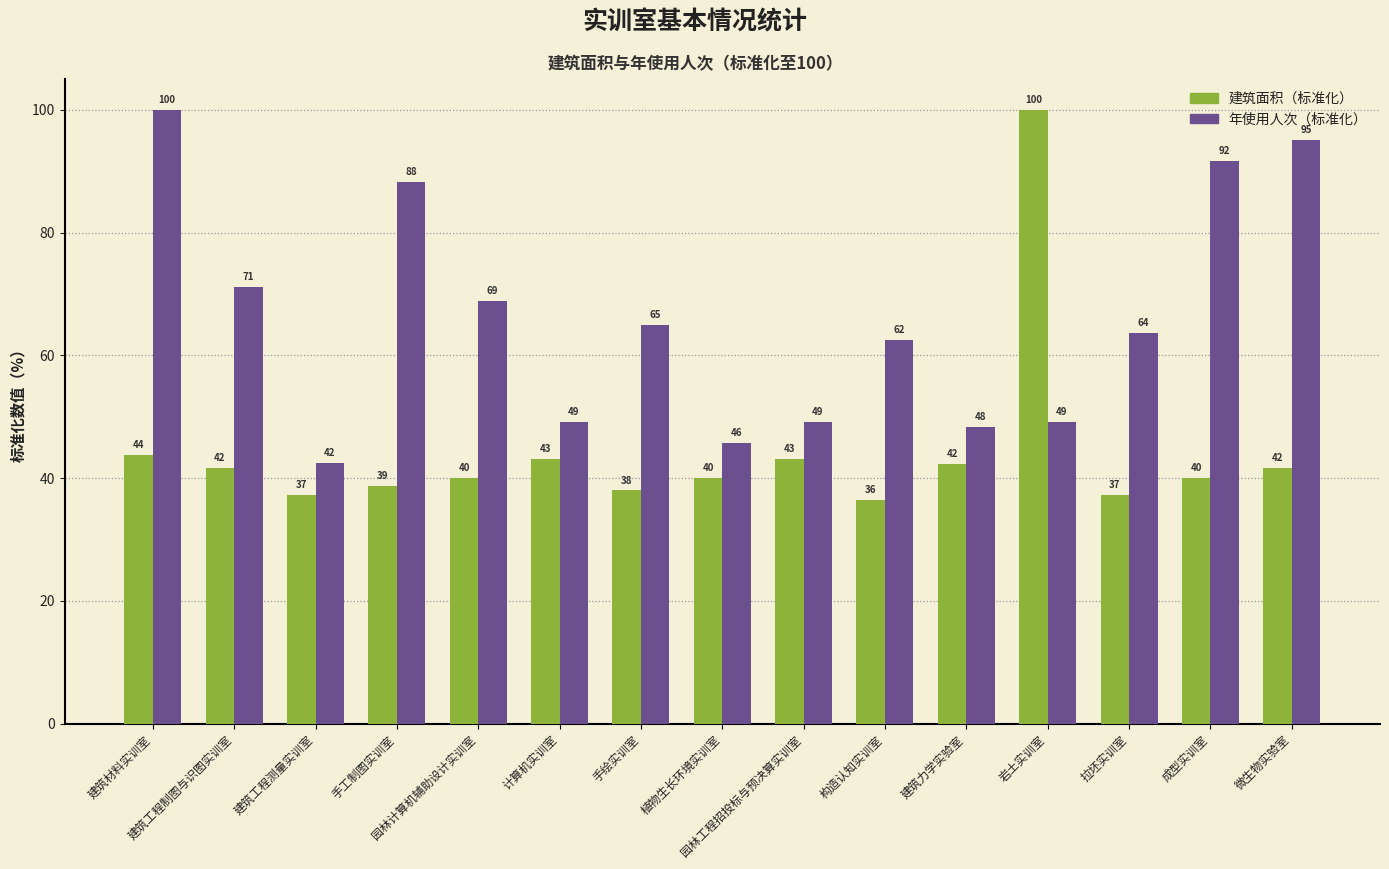

What is the total value across all series at 计算机实训室?

92.3